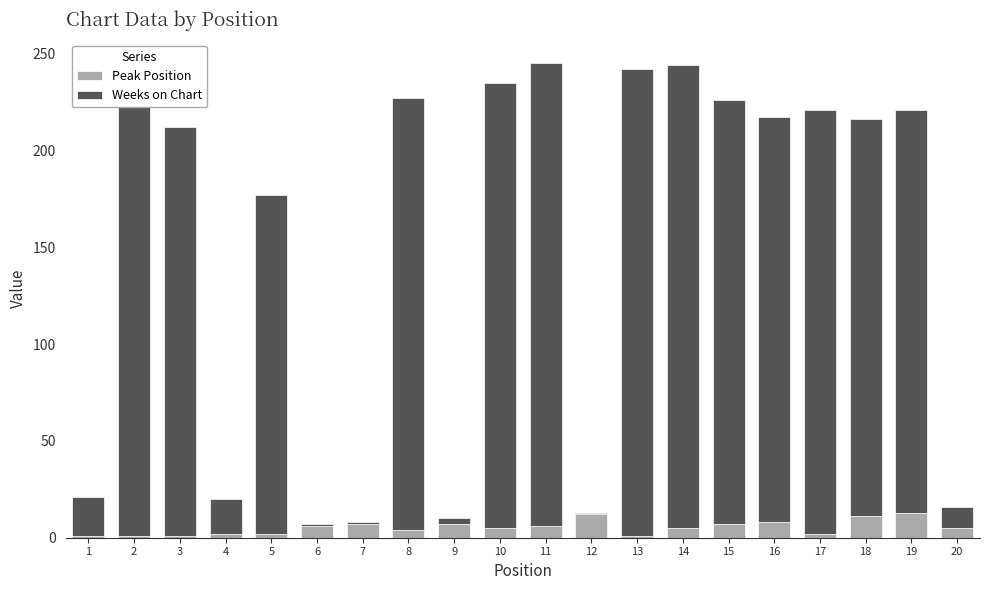

Reading left to right, transcribe all the data shown in this chart.

Peak Position: 1=1	2=1	3=1	4=2	5=2	6=6	7=7	8=4	9=7	10=5	11=6	12=12	13=1	14=5	15=7	16=8	17=2	18=11	19=13	20=5
Weeks on Chart: 1=20	2=241	3=211	4=18	5=175	6=1	7=1	8=223	9=3	10=230	11=239	12=1	13=241	14=239	15=219	16=209	17=219	18=205	19=208	20=11